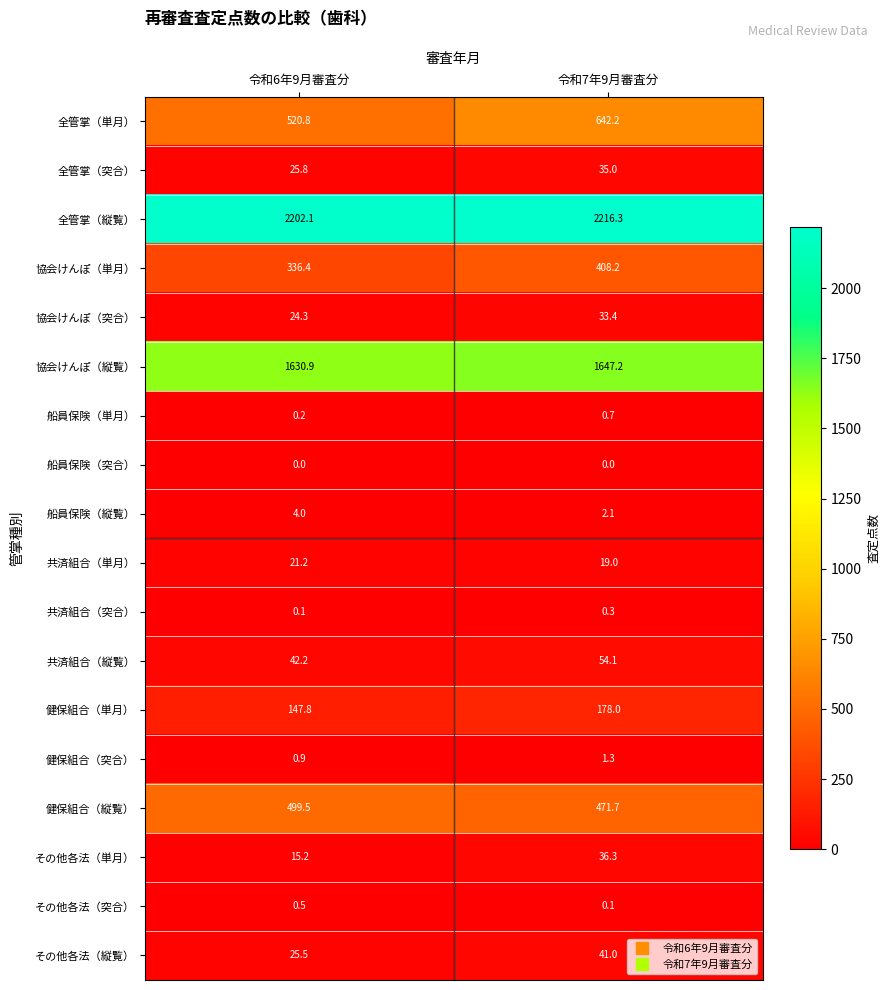

What is the sum of the 共済組合（縦覧） values at 令和7年9月審査分 and 令和6年9月審査分?

96.3